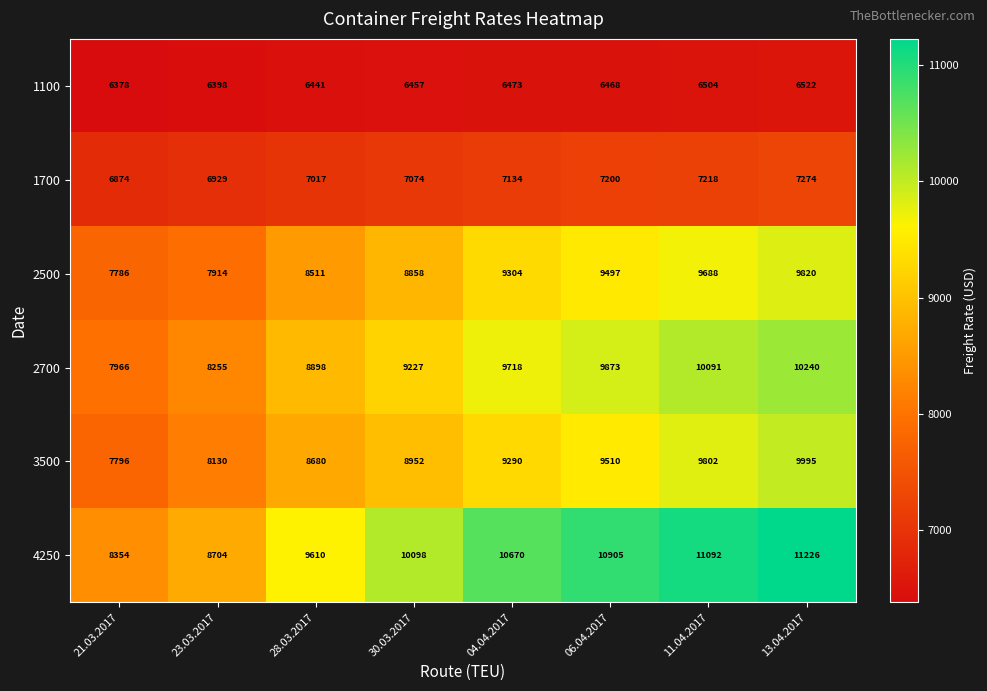

Is it true that 1100 equals 6504 at 11.04.2017?

True